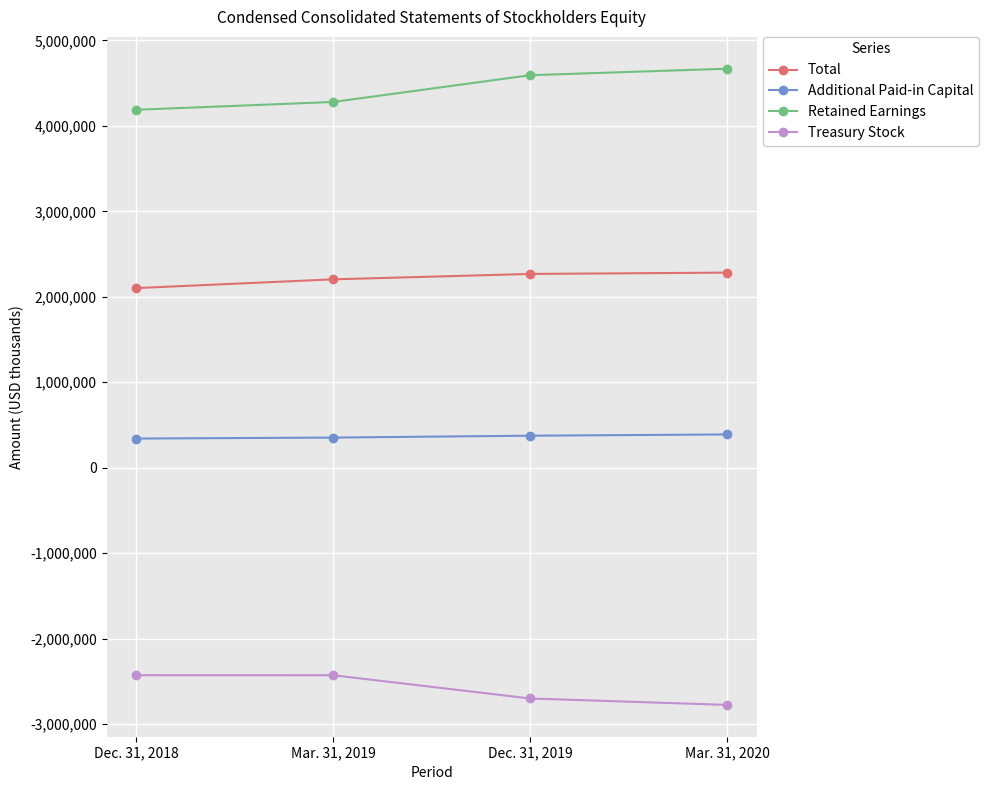

What is the sum of the Treasury Stock values at Mar. 31, 2019 and Mar. 31, 2020?

-5206466